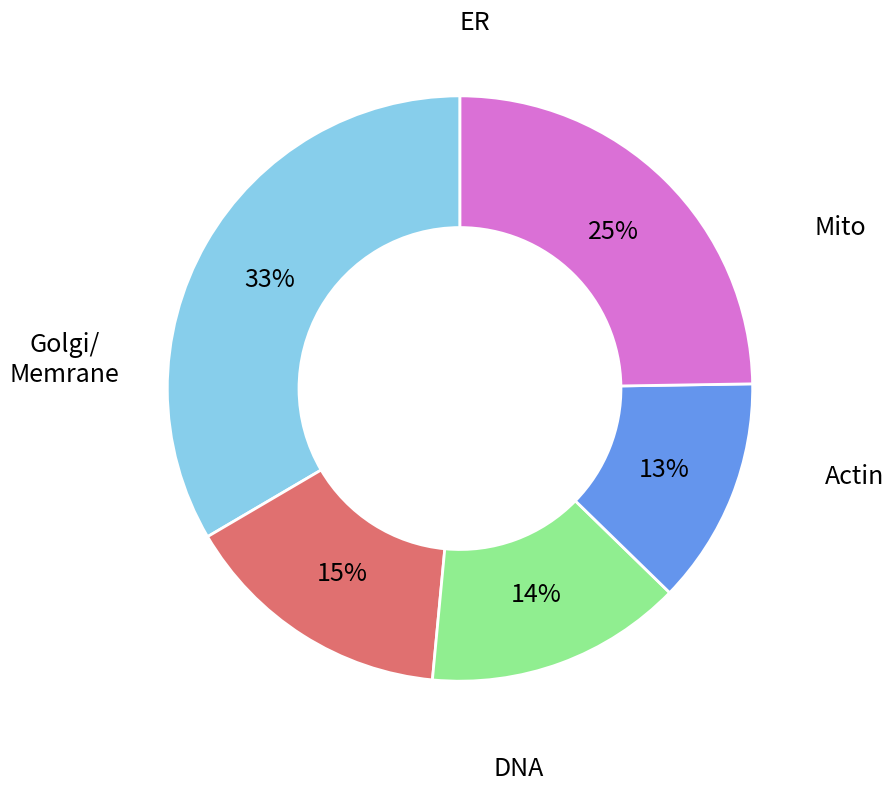

Is there any slice that represents more than half of the pie?

No